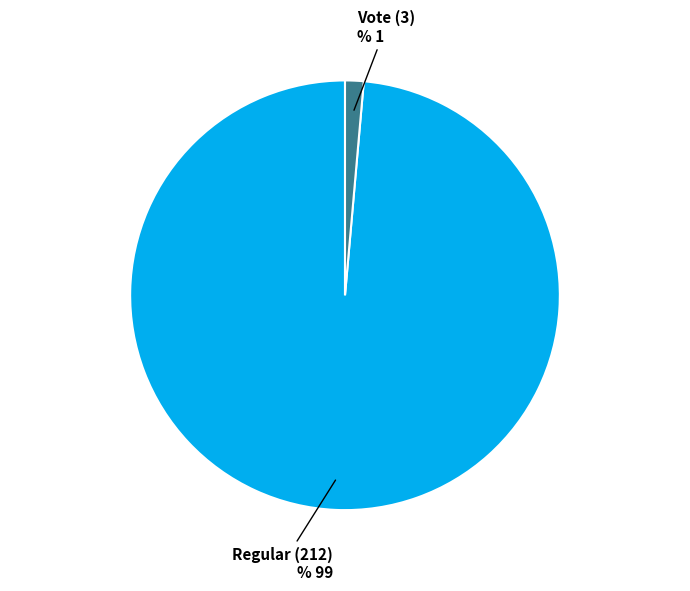

Combined, do Regular (212) and Vote (3) account for over 50%?

Yes